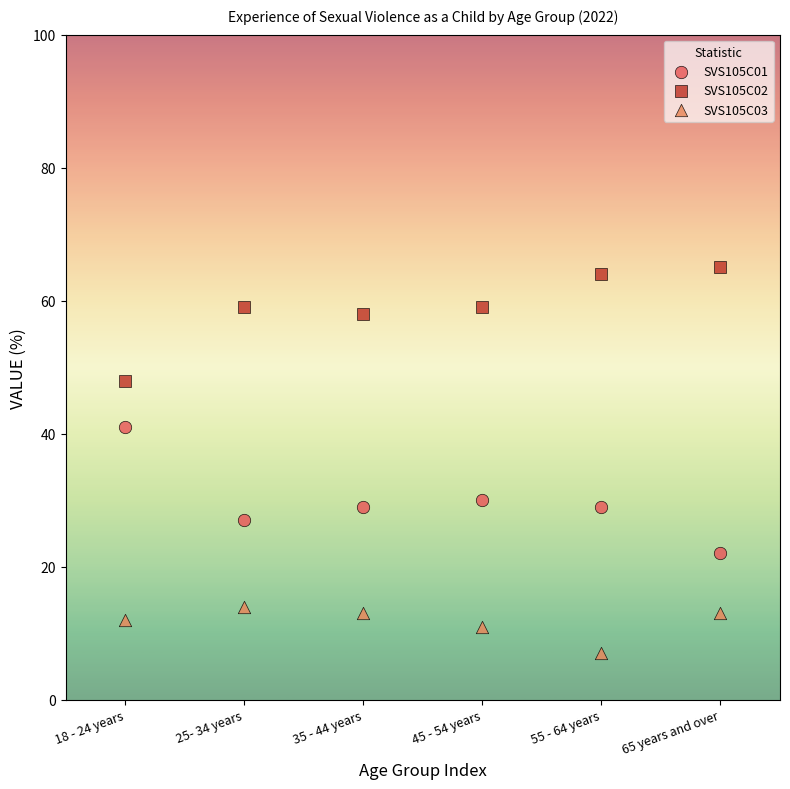

Across all series, what Y value is closest to 36?

41